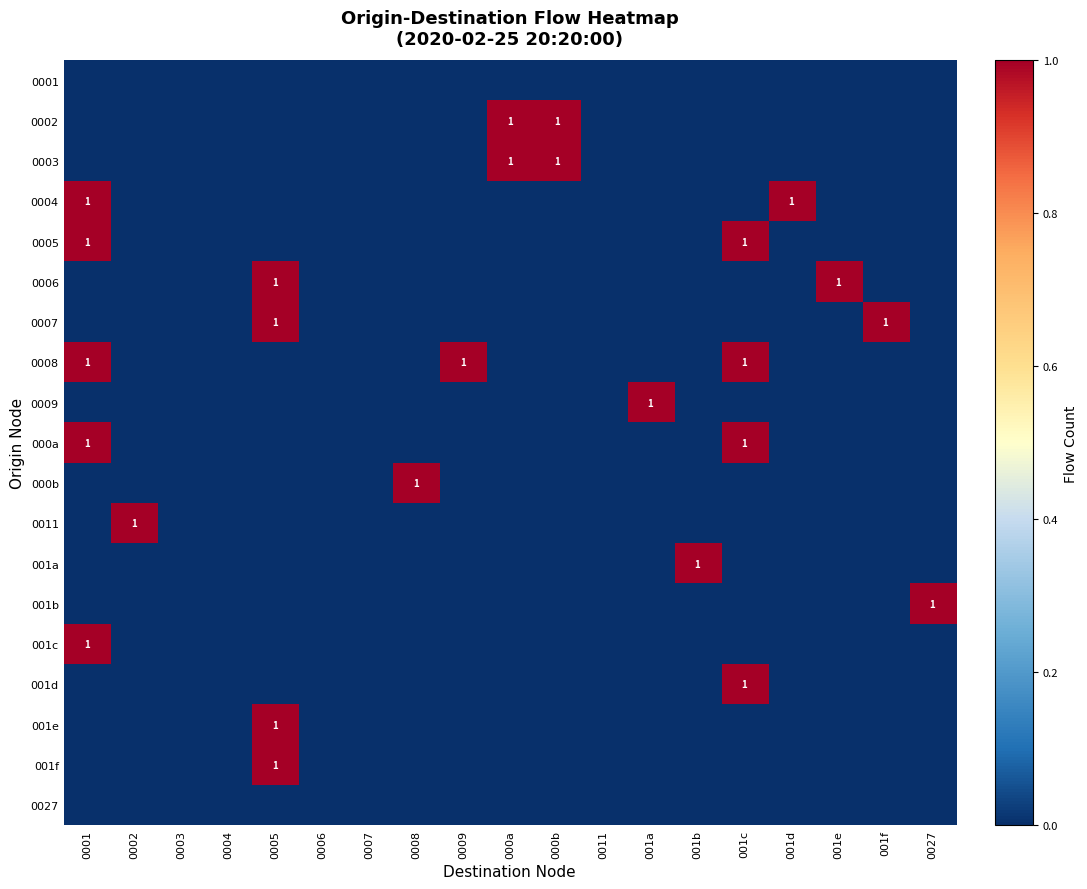

Which category has the lowest value across all series?

0001